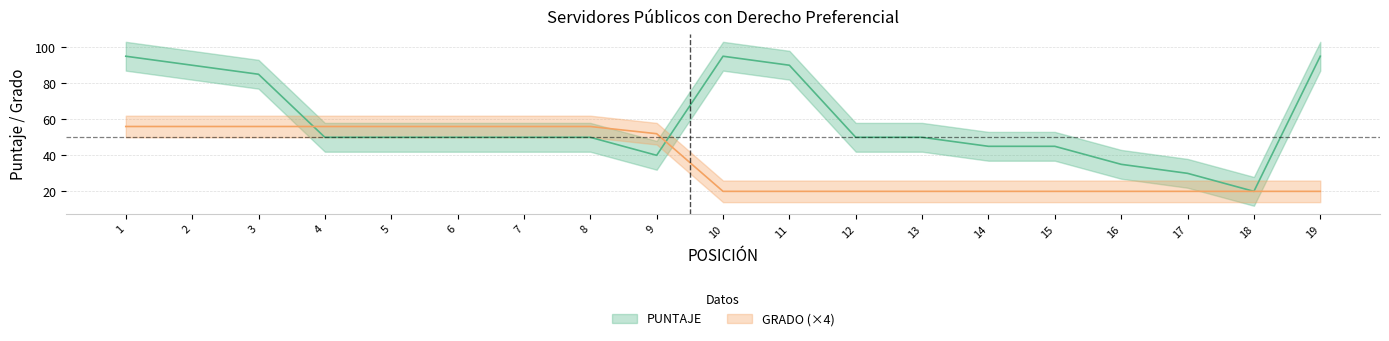

What is the total value across all series at 15?

65